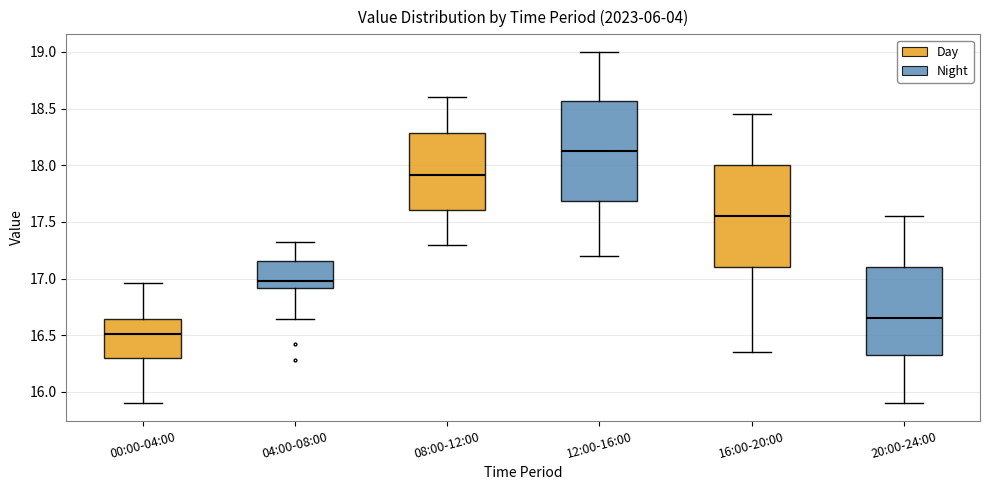

Reading left to right, read every box against the y-axis: the position of its median line, the range the box covers, and the ends of its whiskers. The values are not printed on the chart, so give them approximately, as read against the axis.

00:00-04:00: median 16.50, box 16.30 to 16.65, whiskers 15.90 to 16.95
04:00-08:00: median 17.00, box 16.90 to 17.15, whiskers 16.65 to 17.30
08:00-12:00: median 17.90, box 17.60 to 18.30, whiskers 17.30 to 18.60
12:00-16:00: median 18.15, box 17.70 to 18.55, whiskers 17.20 to 19.00
16:00-20:00: median 17.55, box 17.10 to 18.00, whiskers 16.35 to 18.45
20:00-24:00: median 16.65, box 16.35 to 17.10, whiskers 15.90 to 17.55